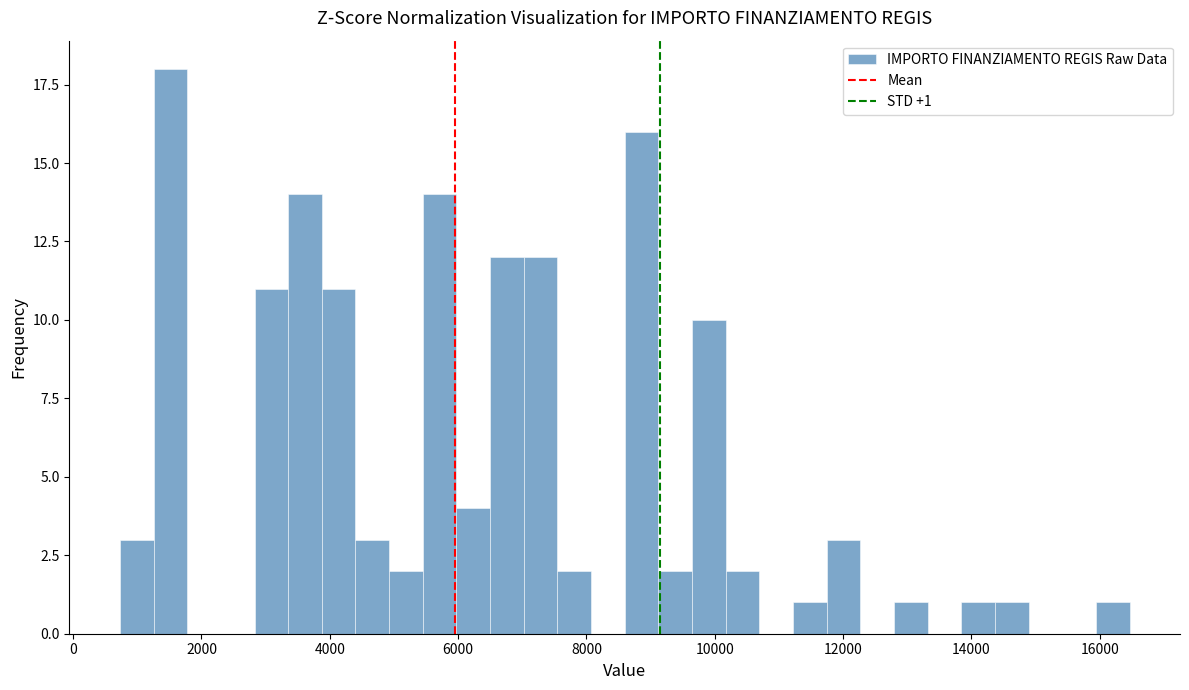

Read against the x-axis, roughly where is the centre of the tallest bar?

1600